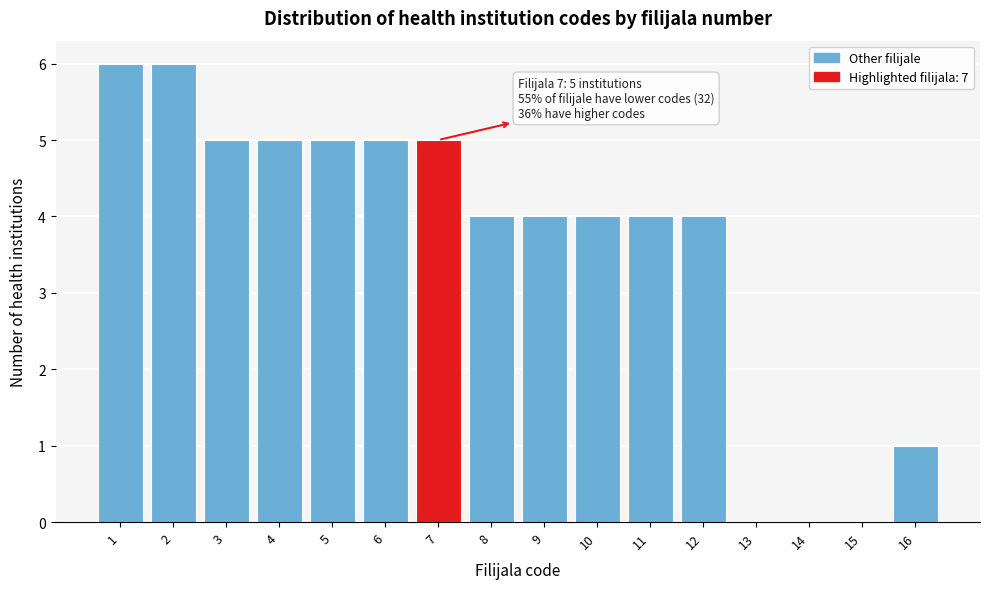

Reading left to right, transcribe all the data shown in this chart.

1=6	2=6	3=5	4=5	5=5	6=5	7=5	8=4	9=4	10=4	11=4	12=4	13=0	14=0	15=0	16=1